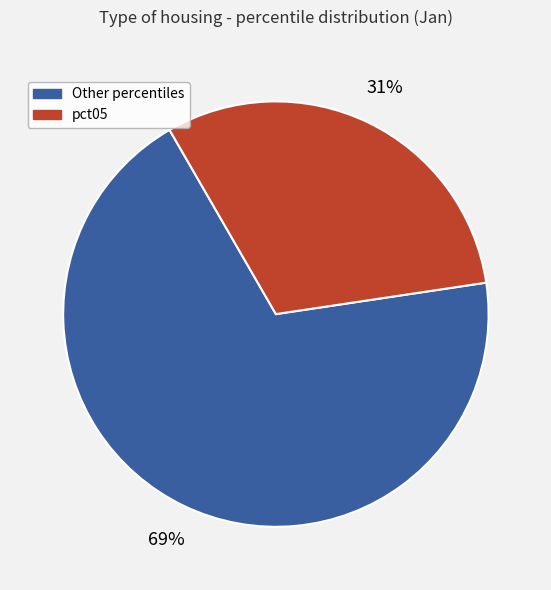

To the nearest percent, what percentage of the pie is Other percentiles?

69%